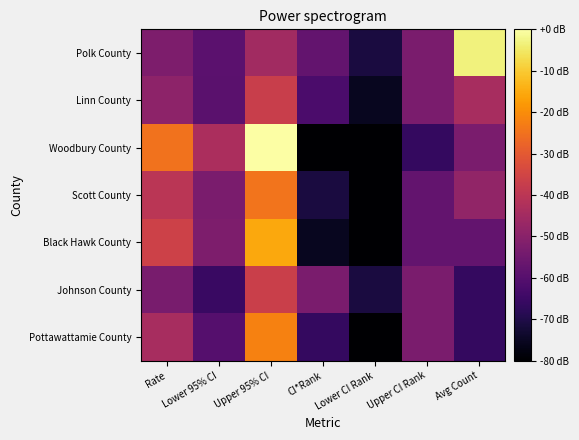

At which category is the sum across all series the highest?

Upper 95% CI